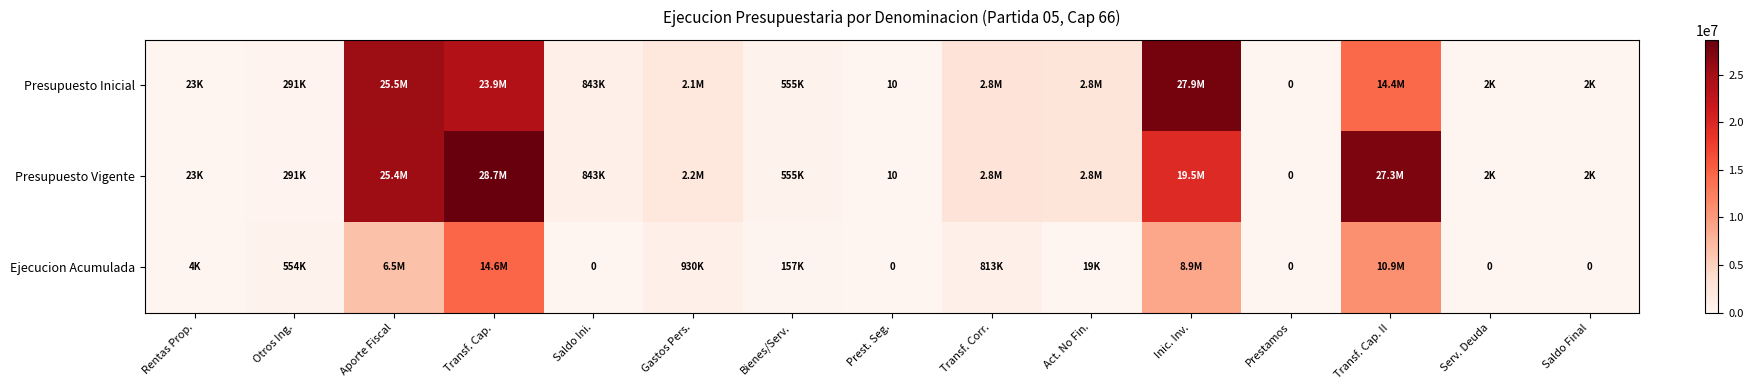

What is the maximum value for Presupuesto Vigente?

28661573